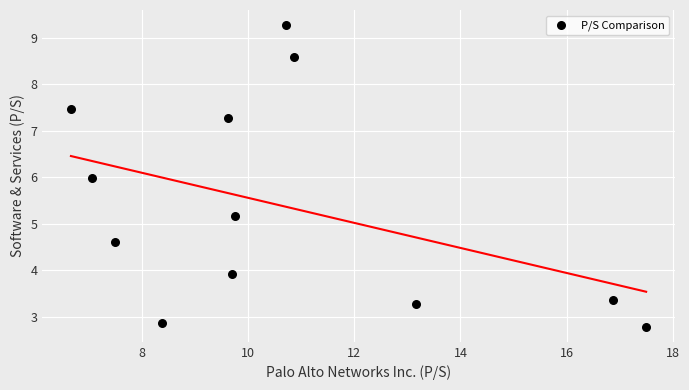

What is the average Y value?

5.4